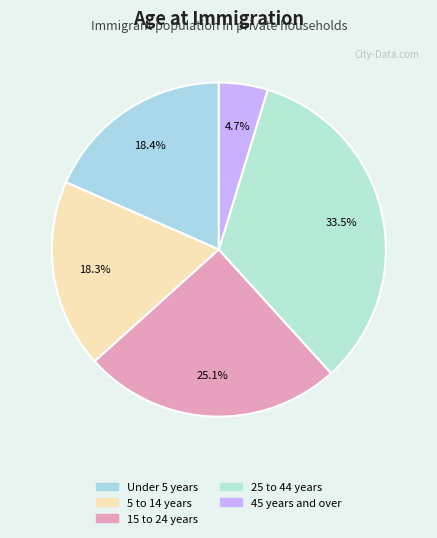

To the nearest percent, what is the combined percentage of Under 5 years and 45 years and over?

23%